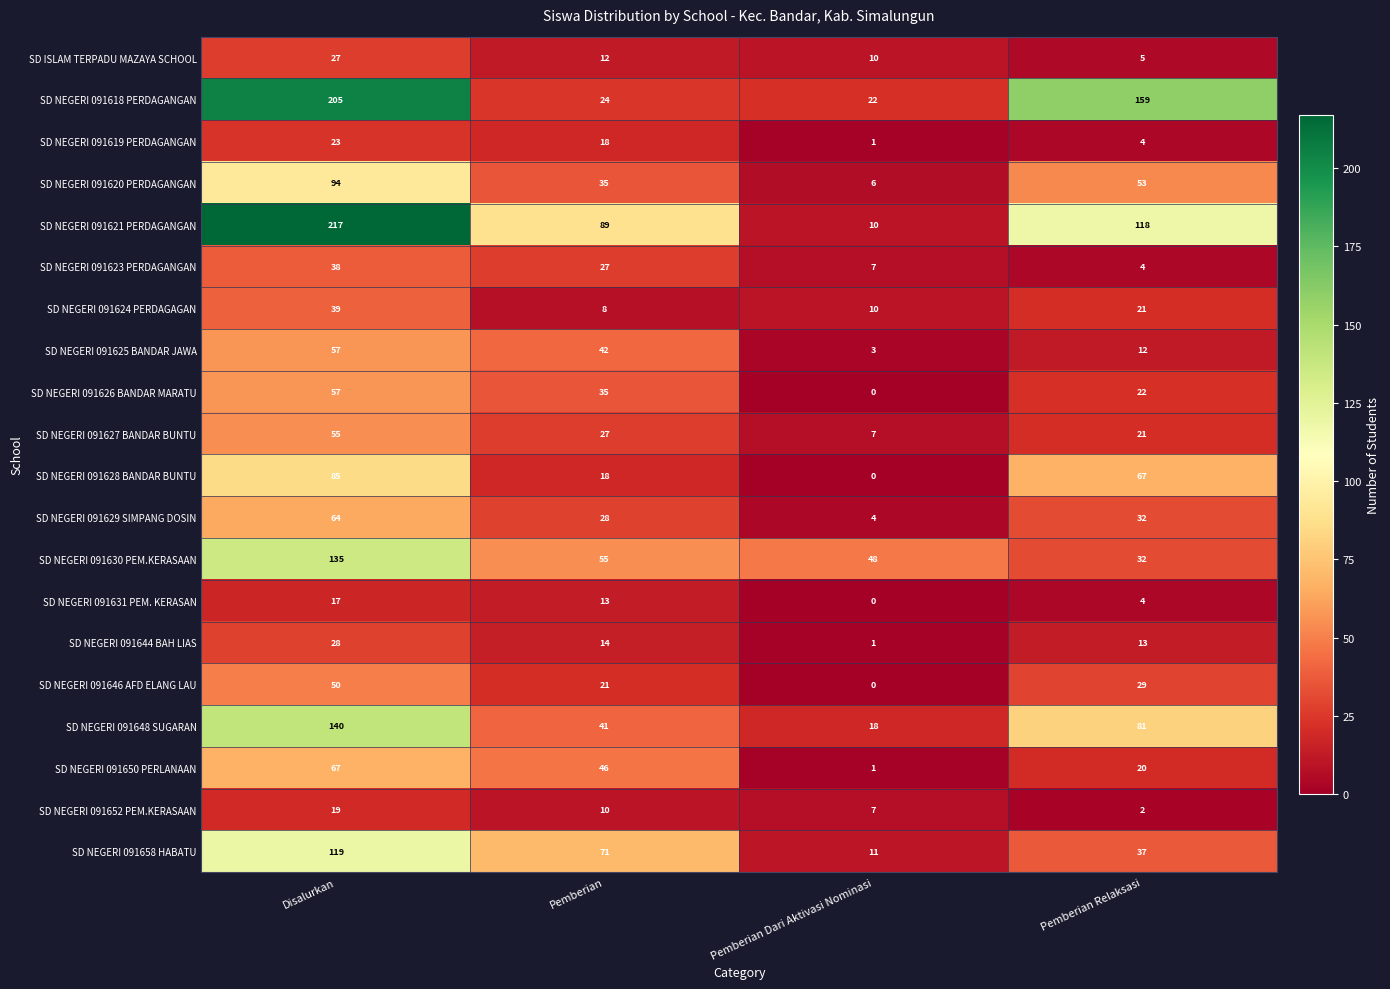

Which series has the largest range (max minus min)?

SD NEGERI 091621 PERDAGANGAN